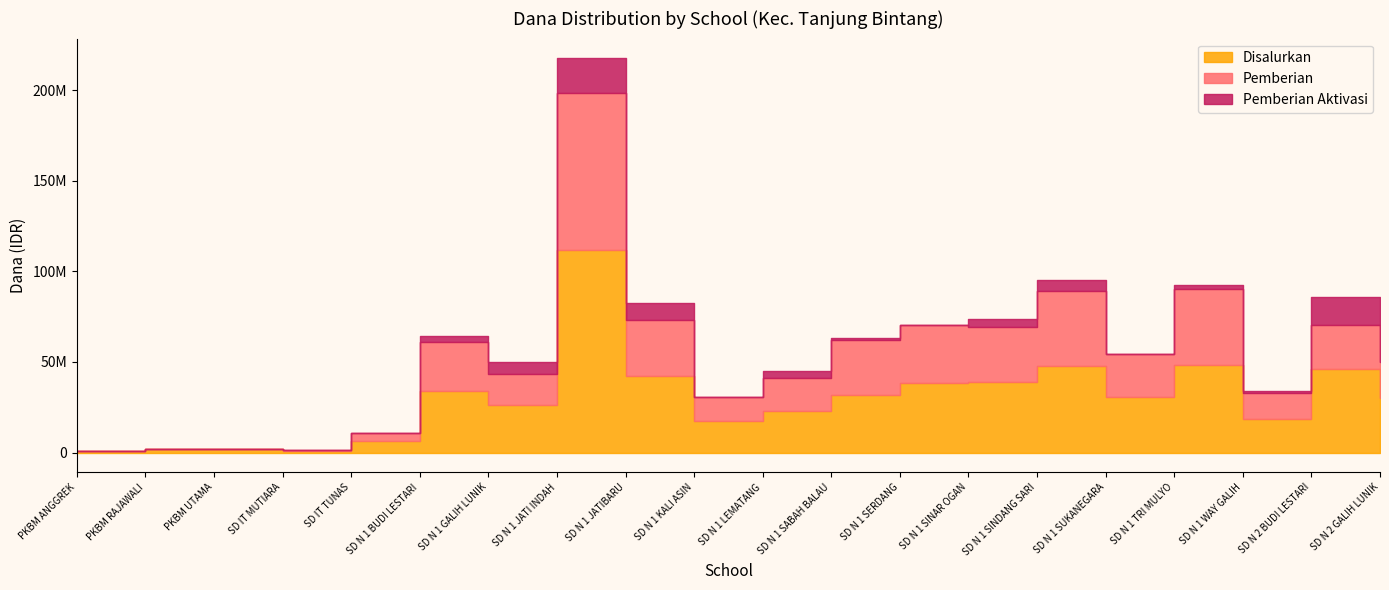

At SD N 1 BUDI LESTARI, list the series in order from largest to smallest.

Disalurkan, Pemberian, Pemberian Aktivasi